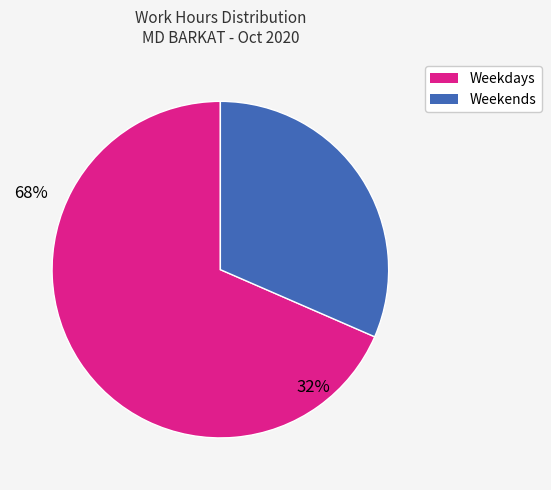

Rank the categories by value from lowest to highest.

Weekends, Weekdays